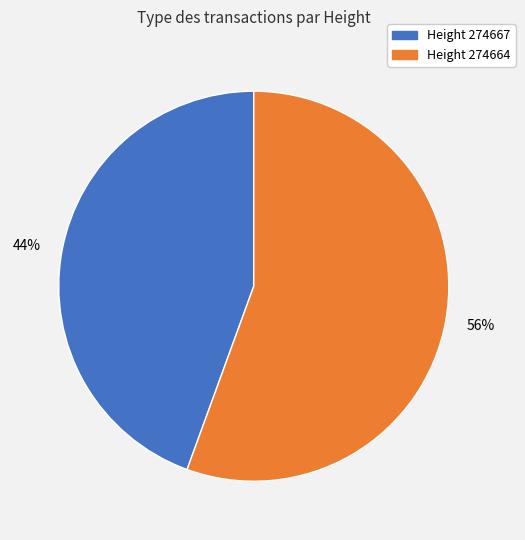

What is the largest slice in the pie chart?

Height 274664